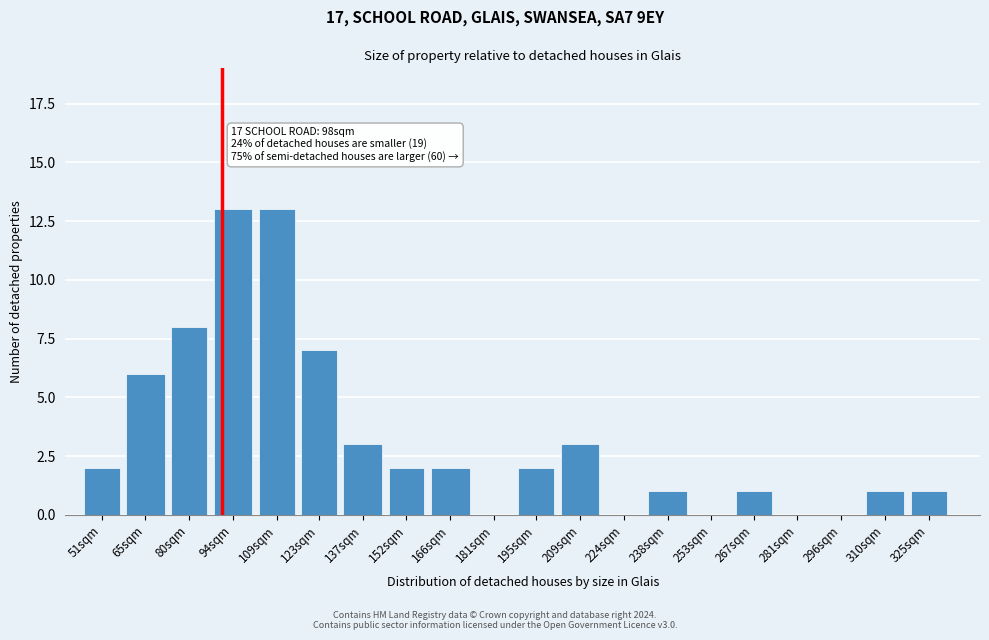

Reading left to right, transcribe all the data shown in this chart.

51sqm=2	65sqm=6	80sqm=8	94sqm=13	109sqm=13	123sqm=7	137sqm=3	152sqm=2	166sqm=2	181sqm=0	195sqm=2	209sqm=3	224sqm=0	238sqm=1	253sqm=0	267sqm=1	281sqm=0	296sqm=0	310sqm=1	325sqm=1